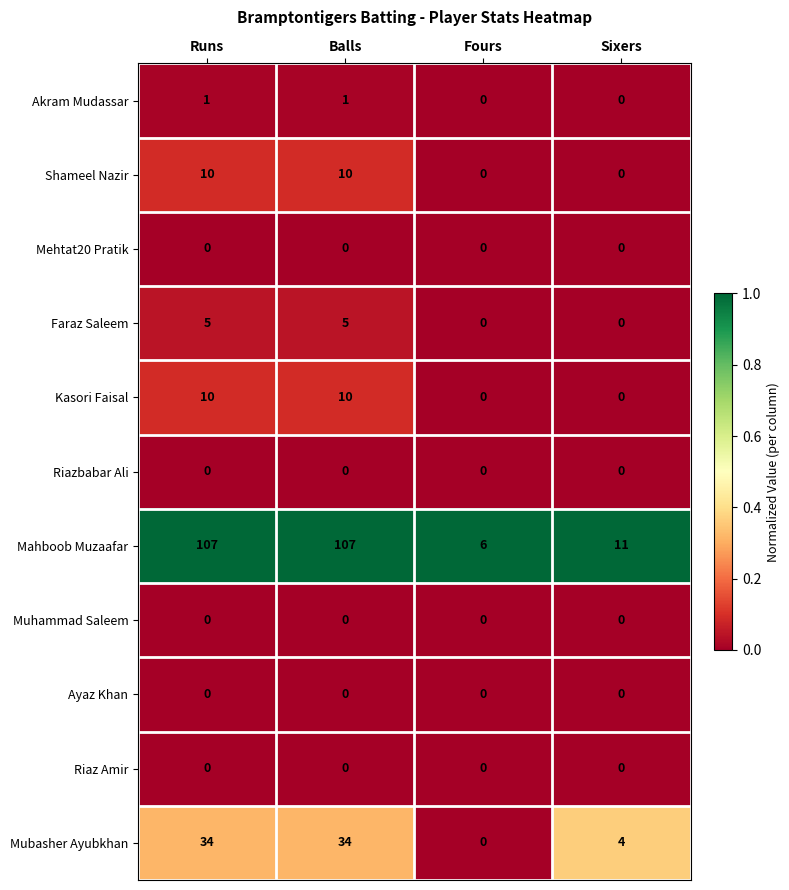

True or false: Ayaz Khan has a value of 0 at Runs.

True